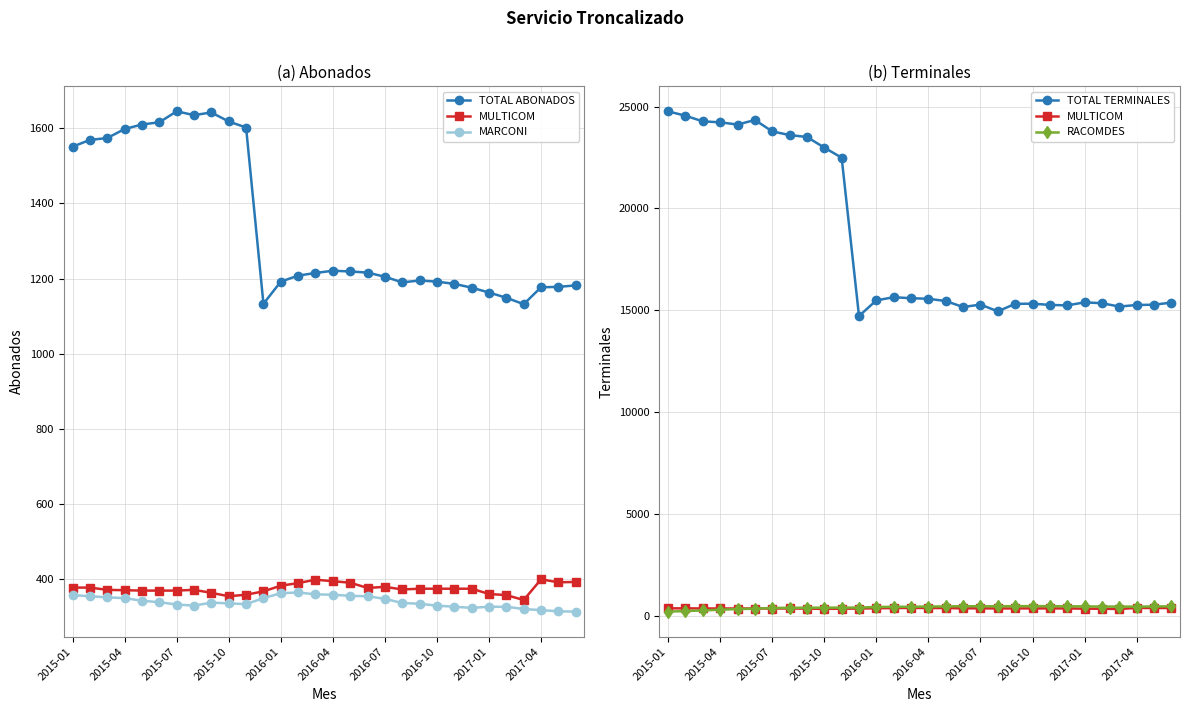

At which category is the sum across all series the highest?

2015-01